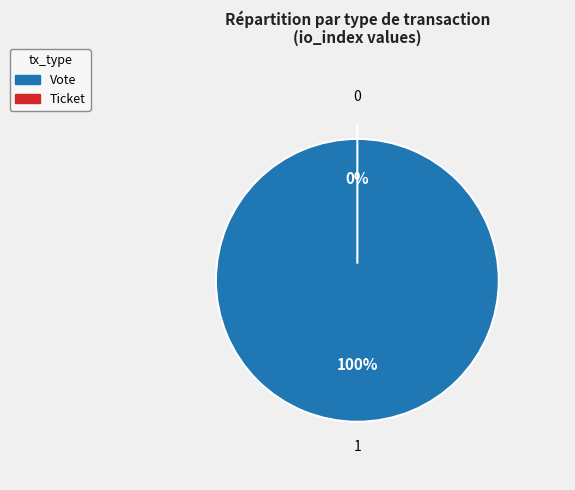

Which category accounts for the majority?

Vote (tx_type)